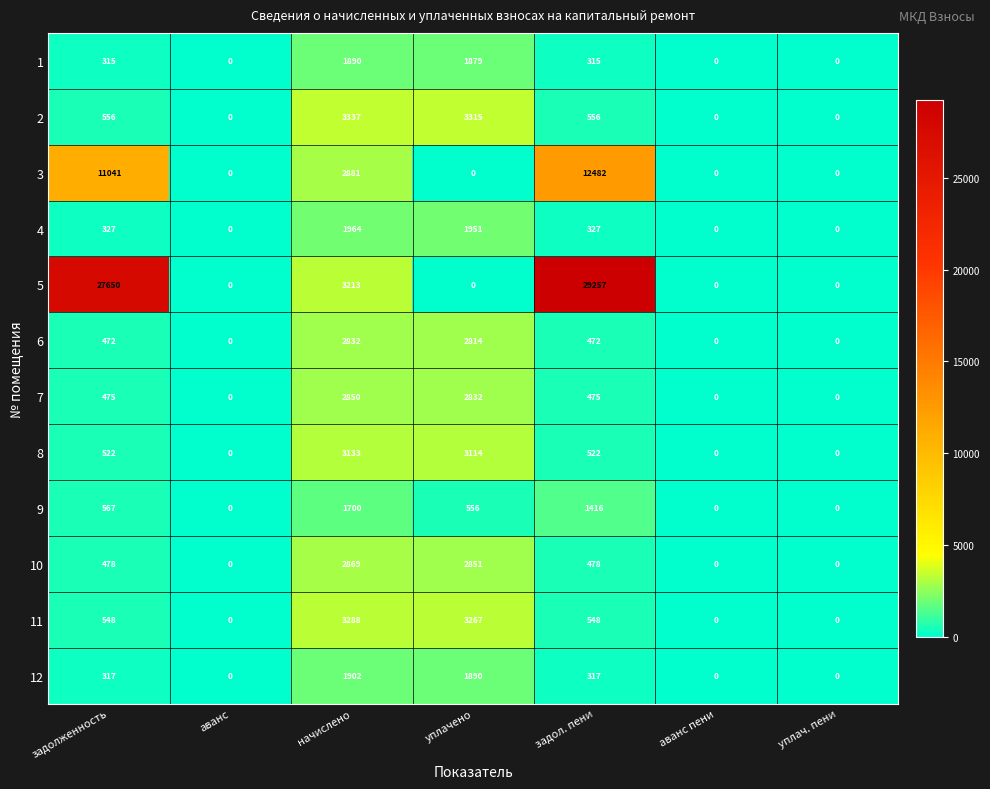

At начислено, list the series in order from largest to smallest.

2, 11, 5, 8, 3, 10, 7, 6, 4, 12, 1, 9